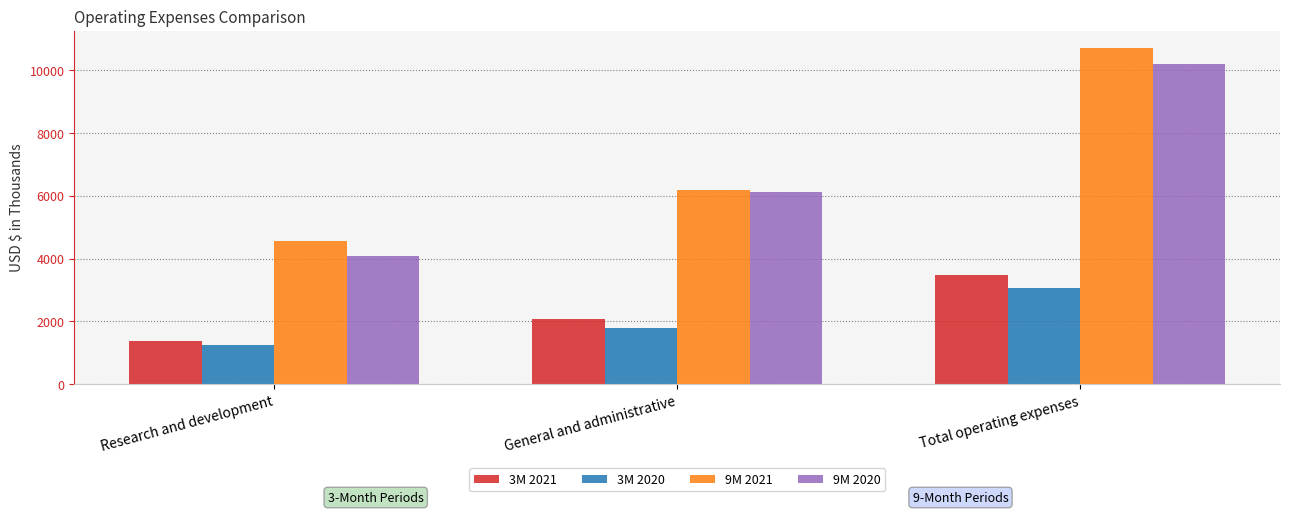

Count the number of categories in the chart.

3